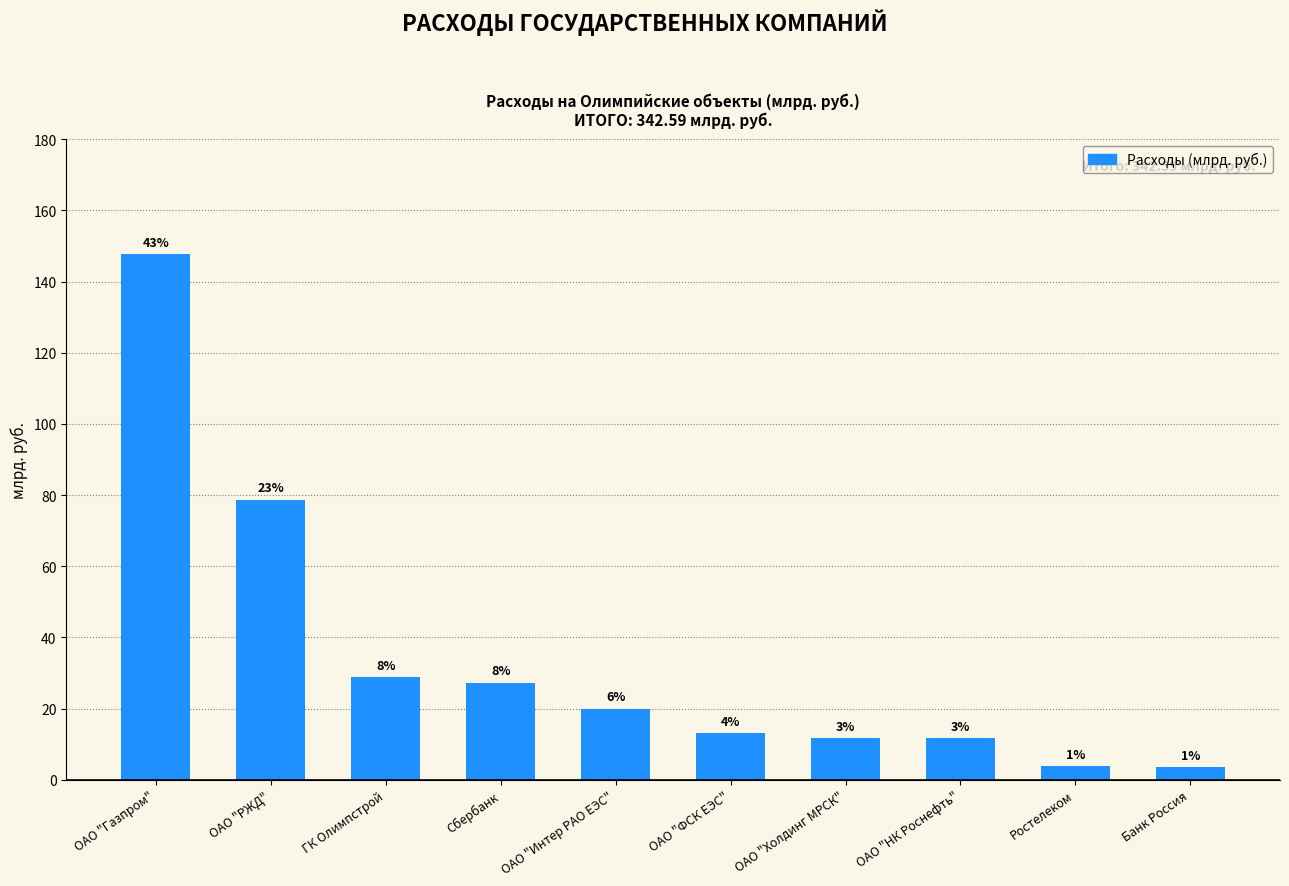

List the labels in order of value, largest first.

ОАО "Газпром", ОАО "РЖД", ГК Олимпстрой, Сбербанк, ОАО "Интер РАО ЕЭС", ОАО "ФСК ЕЭС", ОАО "Холдинг МРСК", ОАО "НК Роснефть", Ростелеком, Банк Россия